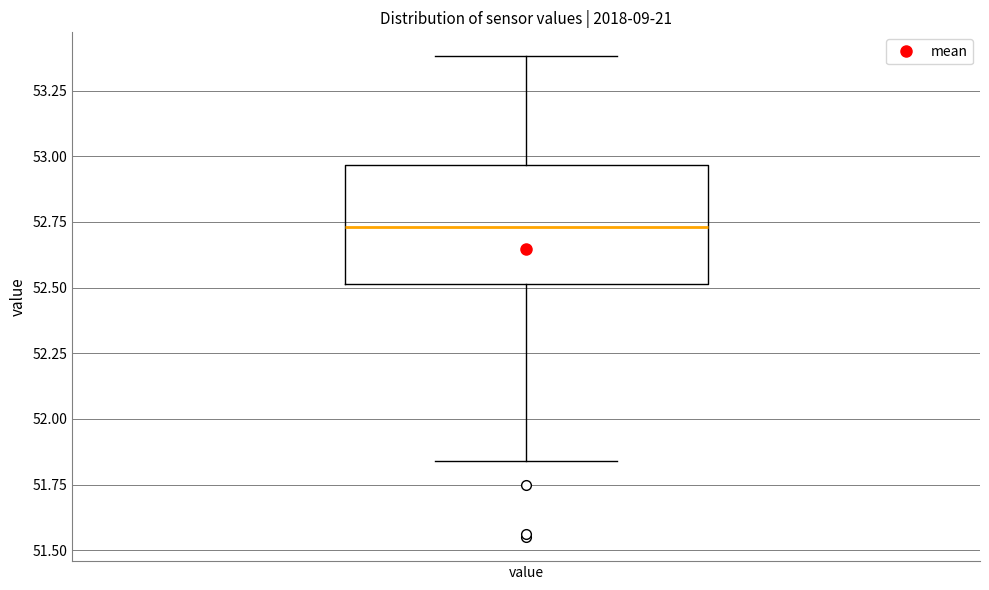

Transcribe this box plot: give where the median line is, the range the box spans, and where the two whiskers end, as read against the y-axis. The values are not printed on the chart, so give them approximately, as read against the axis.

median 52.75, box 52.50 to 52.95, whiskers 51.85 to 53.40